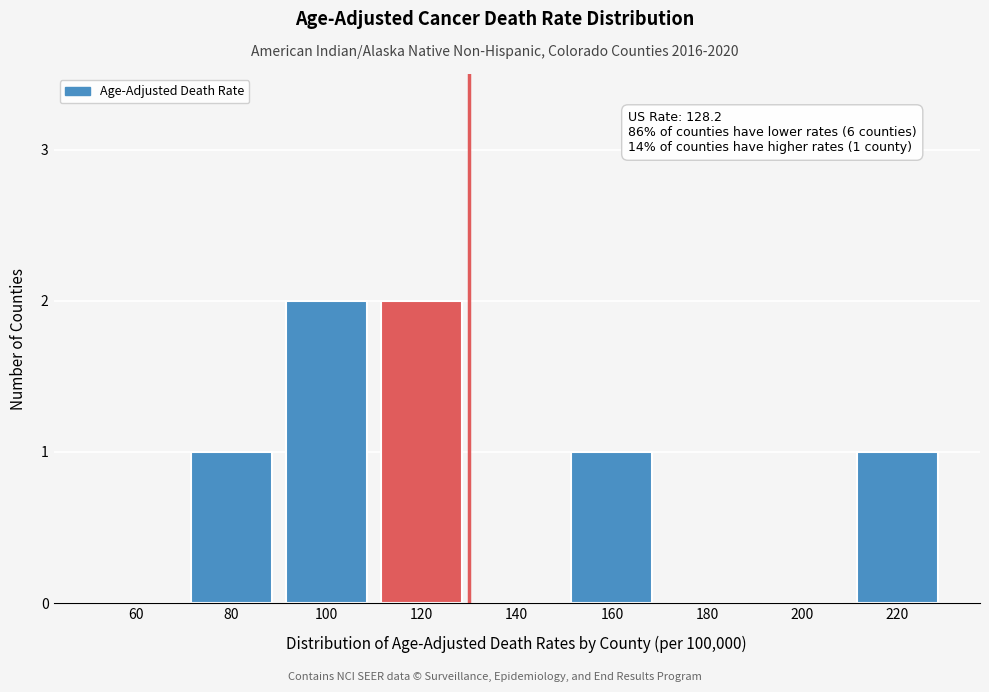

Reading left to right, list all the values displayed in this chart.

60=0	80=1	100=2	120=2	140=0	160=1	180=0	200=0	220=1